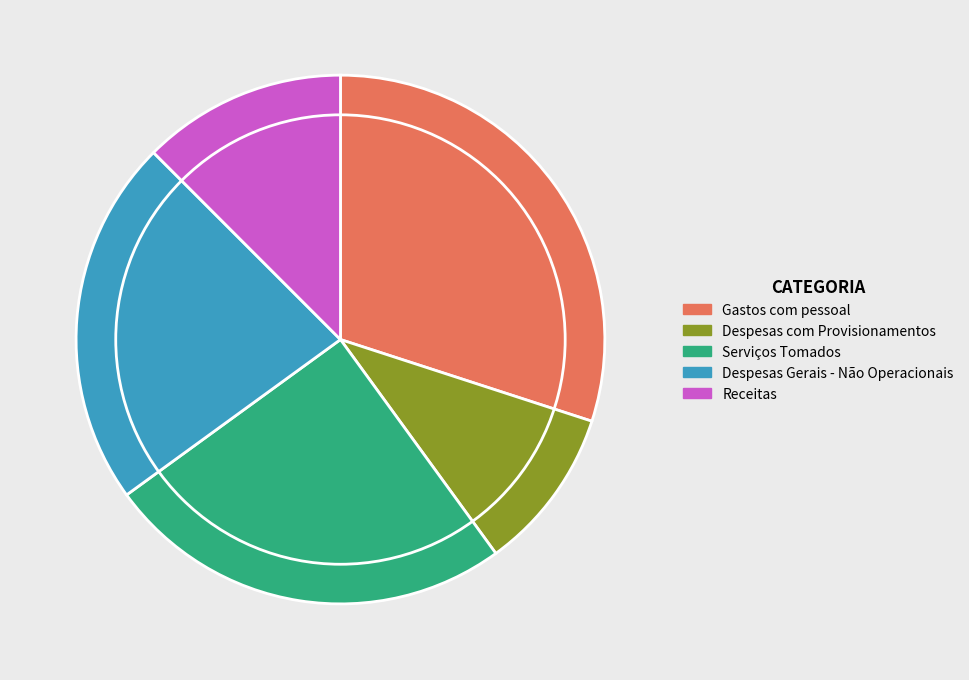

Combined, do Gastos com pessoal and Receitas account for over 50%?

No